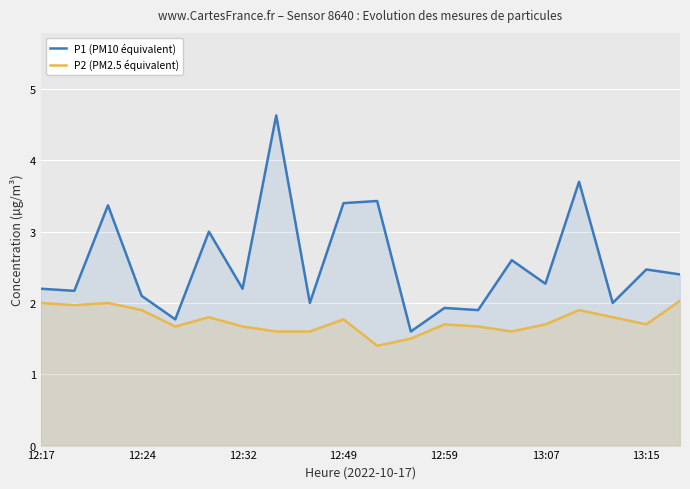

What value does the P1 (PM10 équivalent) series have at 12:24?

2.1